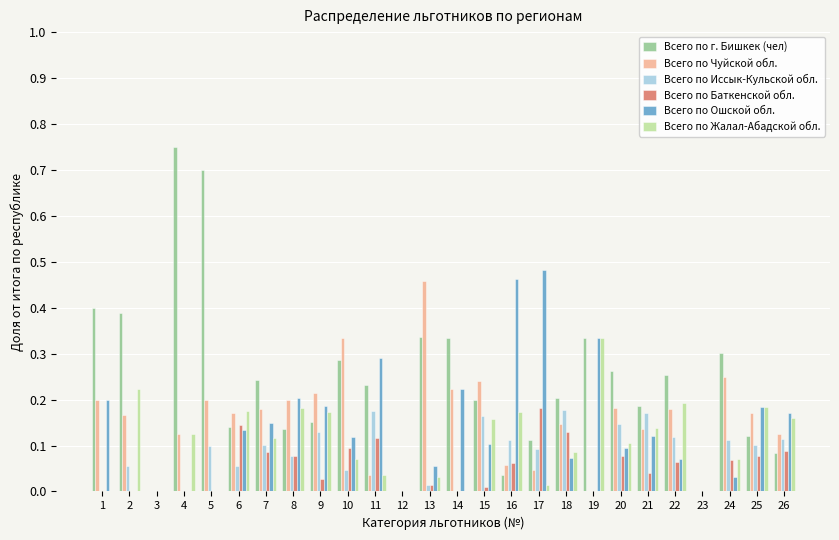

Which category has the highest value in the Всего по Ошской обл. series?

17